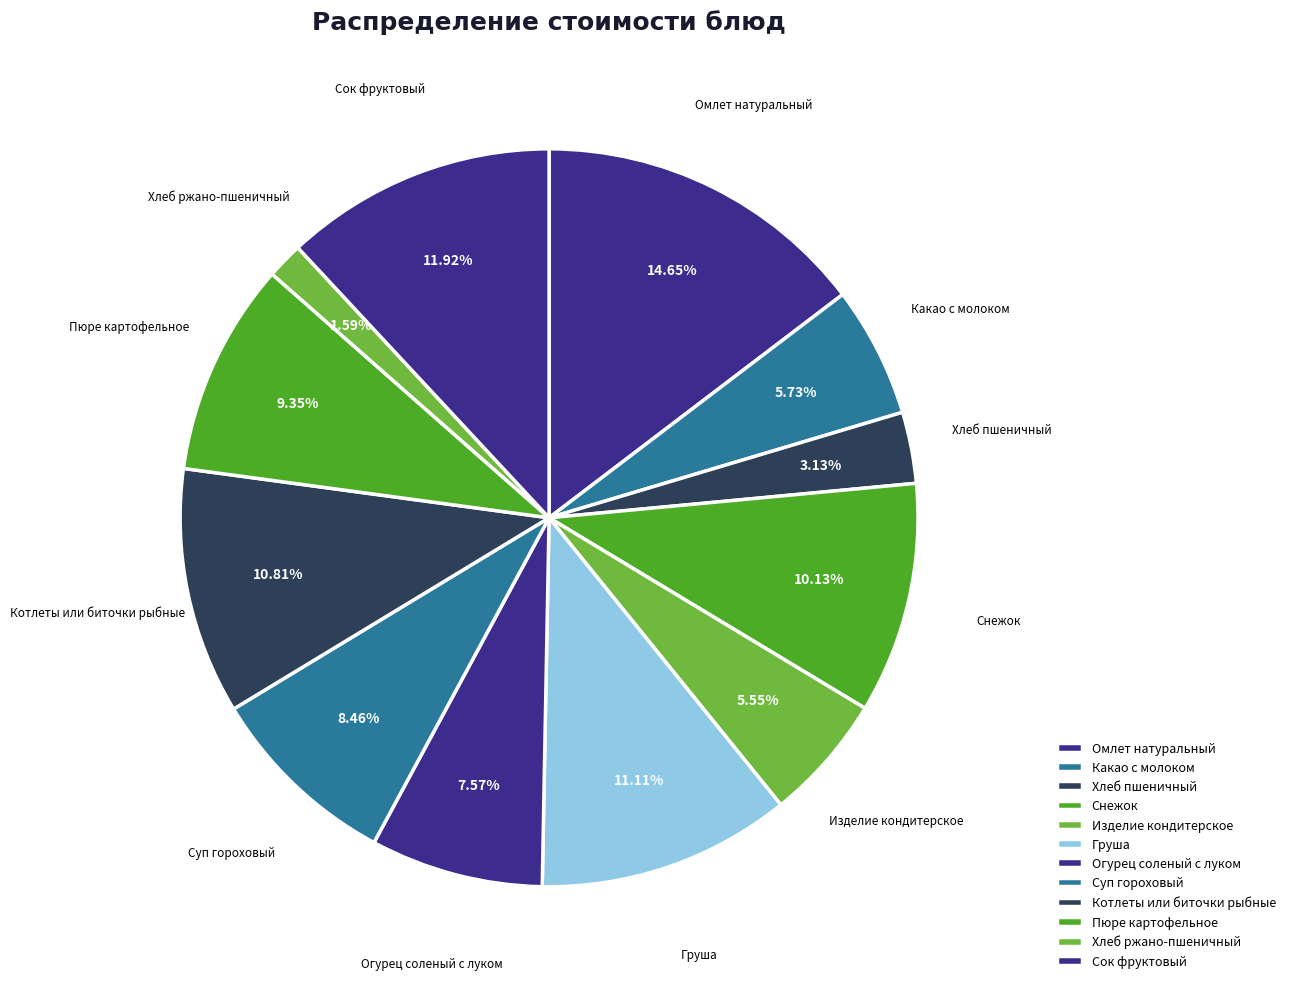

The Котлеты или биточки рыбные slice represents 3% of the pie. True or false?

False